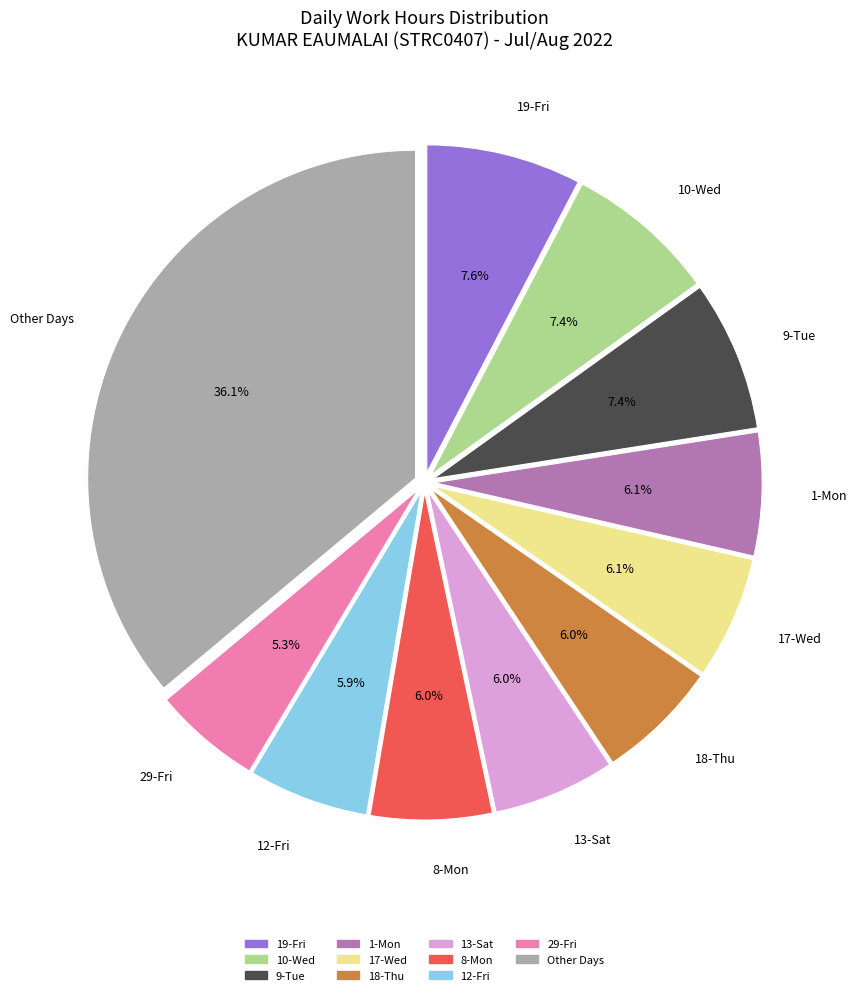

Is there a majority slice in this chart?

No